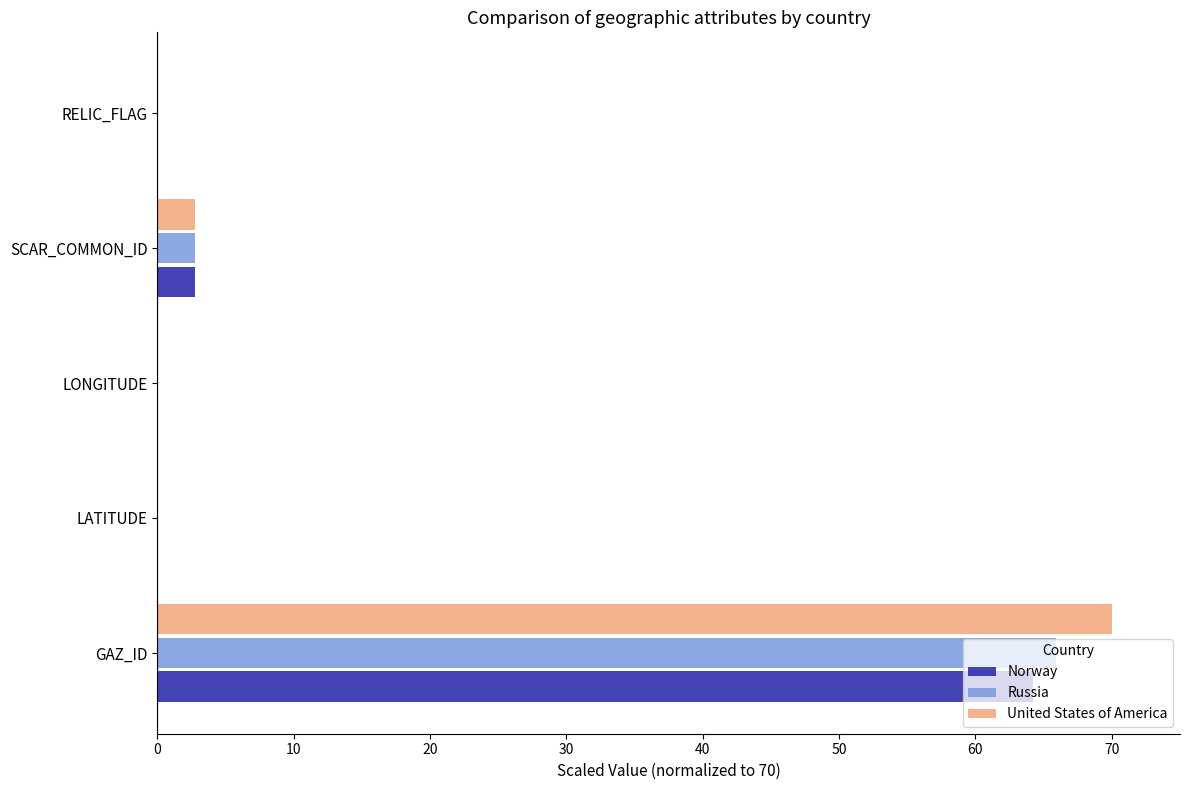

Which series has the widest spread of values?

United States of America